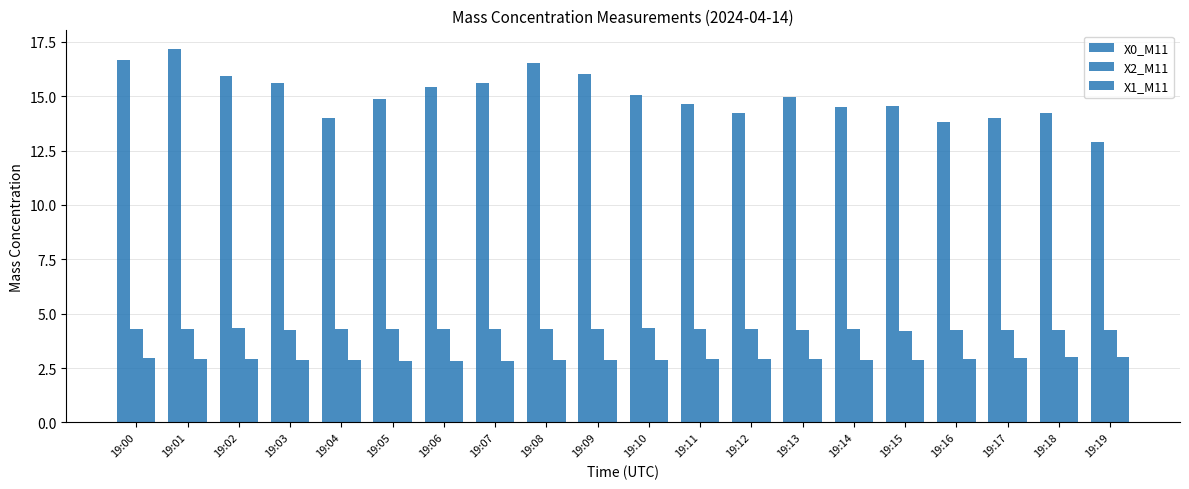

Are the bars horizontal?

No